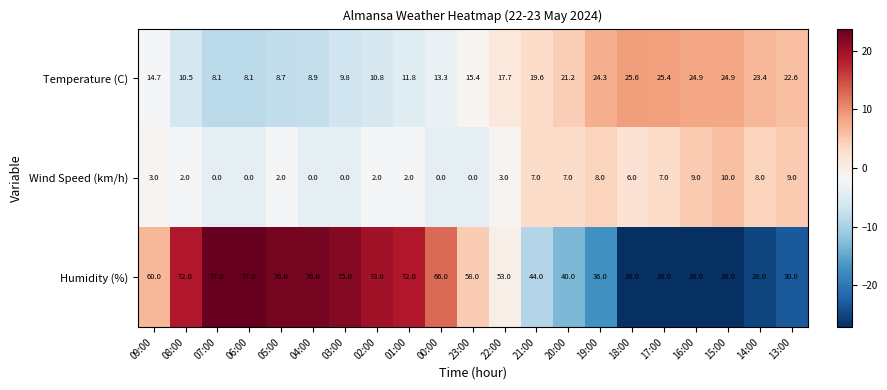

What is the smallest value displayed?

0.0